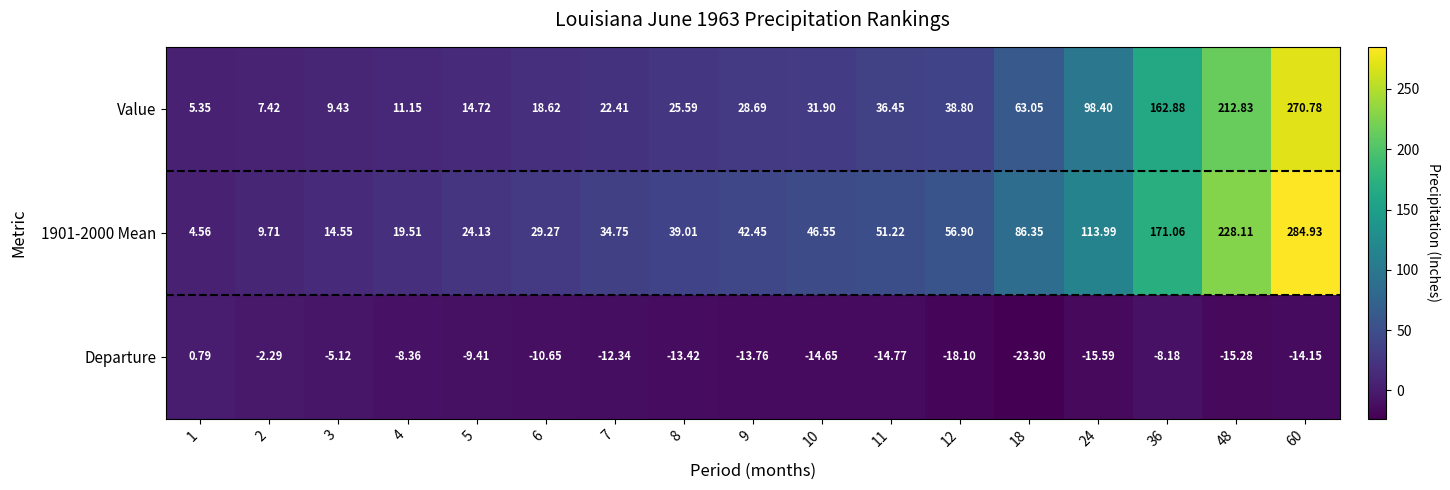

Count the number of categories in the chart.

17